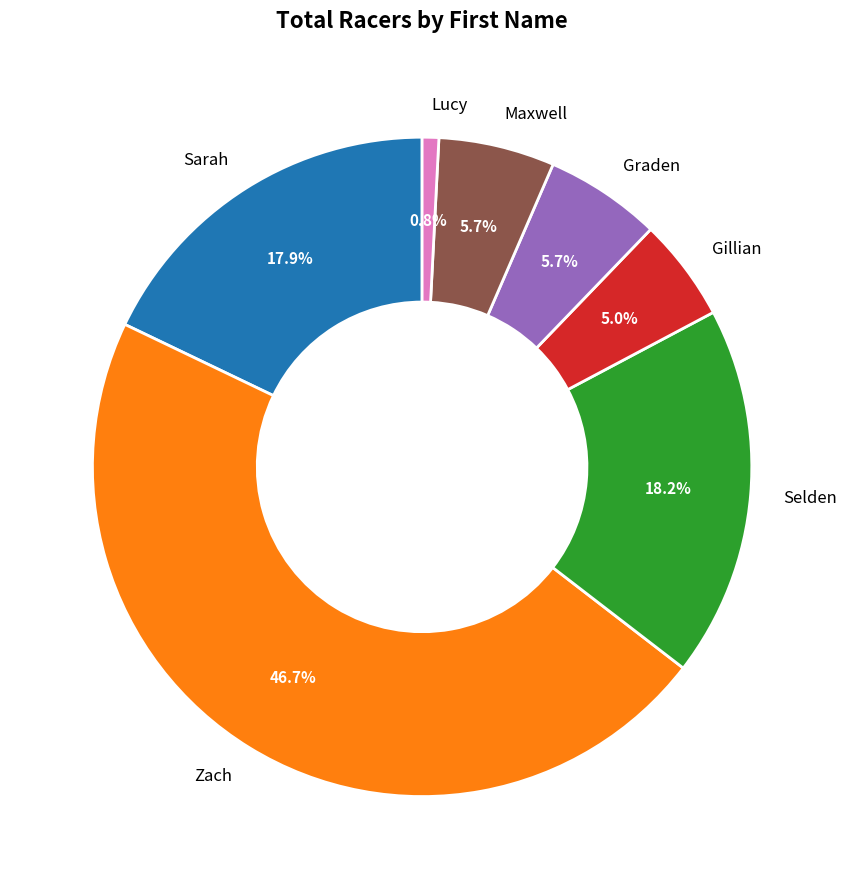

Is the sum of Graden and Sarah greater than half?

No